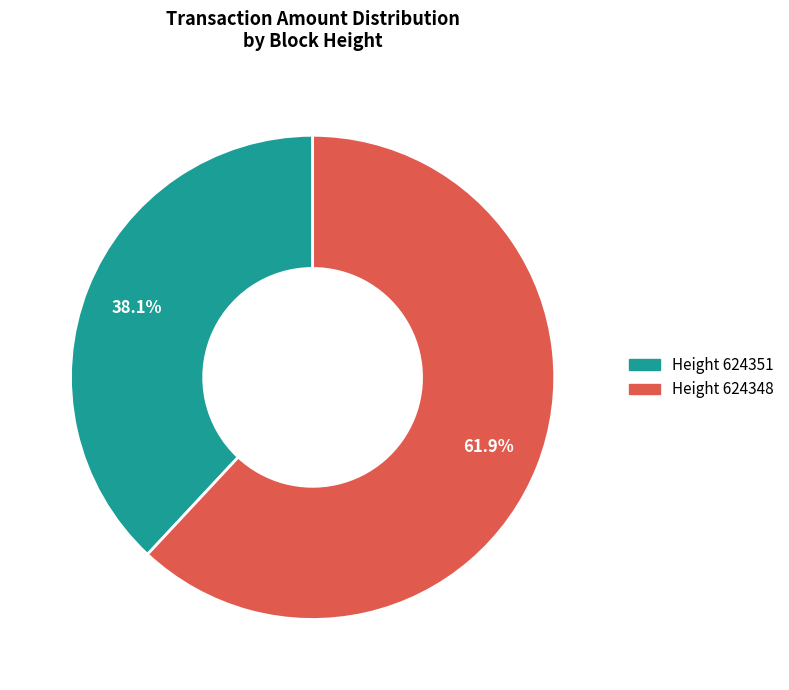

Is there any slice that represents more than half of the pie?

Yes